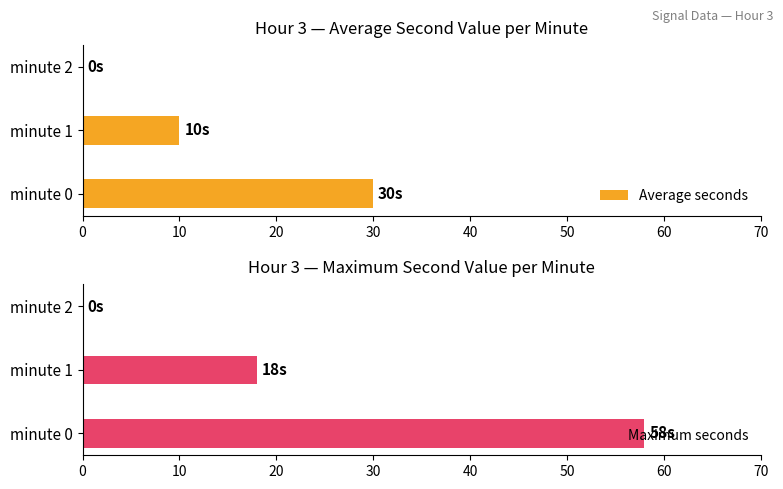

What value does the Maximum seconds series have at minute 1?

18